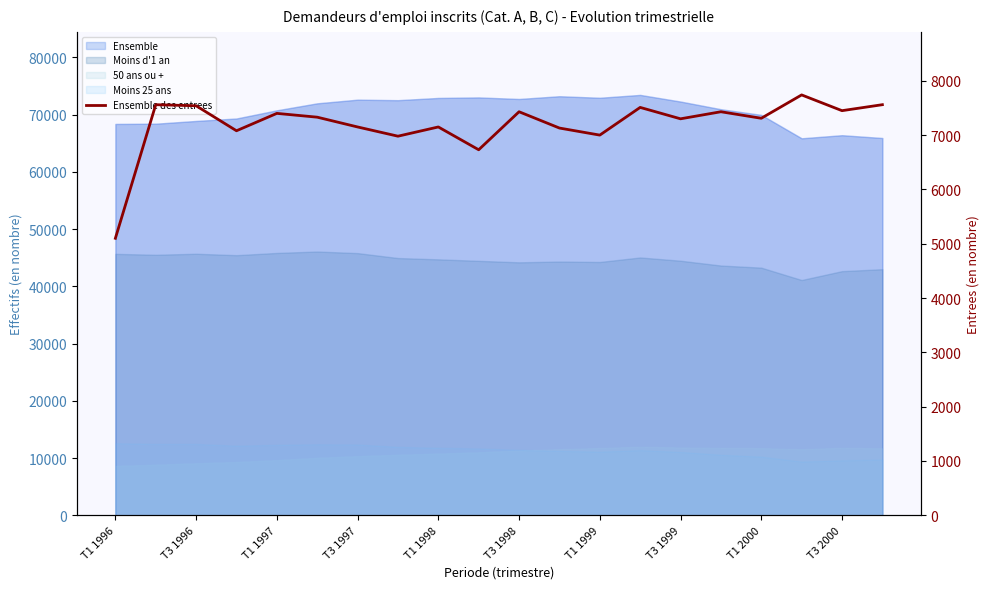

Reading right to left, what are all the values shown in this chart?

7560	7450	7740	7310	7430	7300	7510	7000	7130	7430	6730	7150	6980	7150	7330	7400	7080	7540	7560	5100